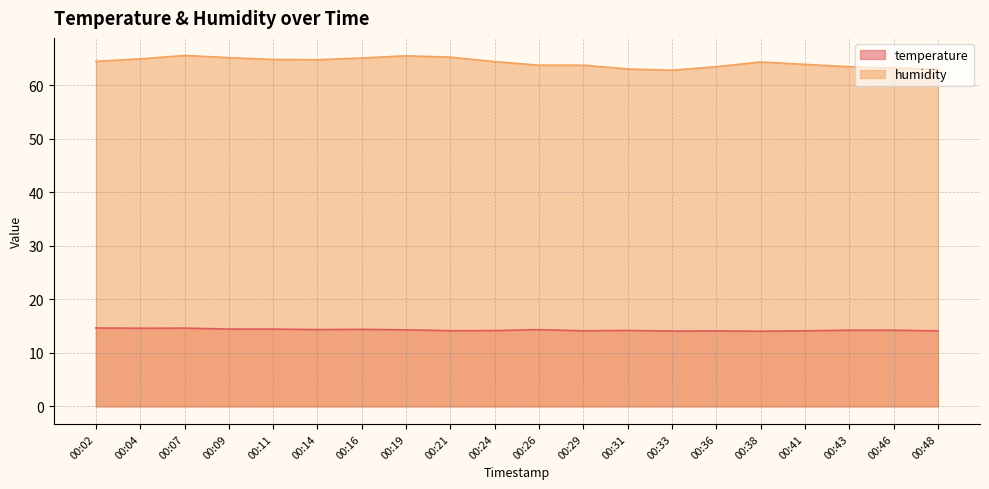

What are all the series names shown in the legend?

temperature, humidity